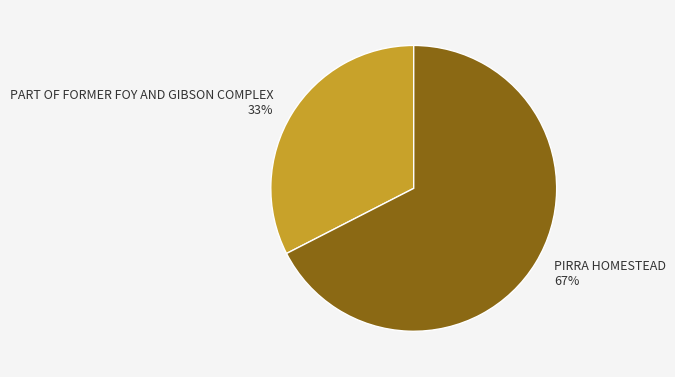

What is the ratio of the value at PART OF FORMER FOY AND GIBSON COMPLEX to the value at PIRRA HOMESTEAD?

0.5